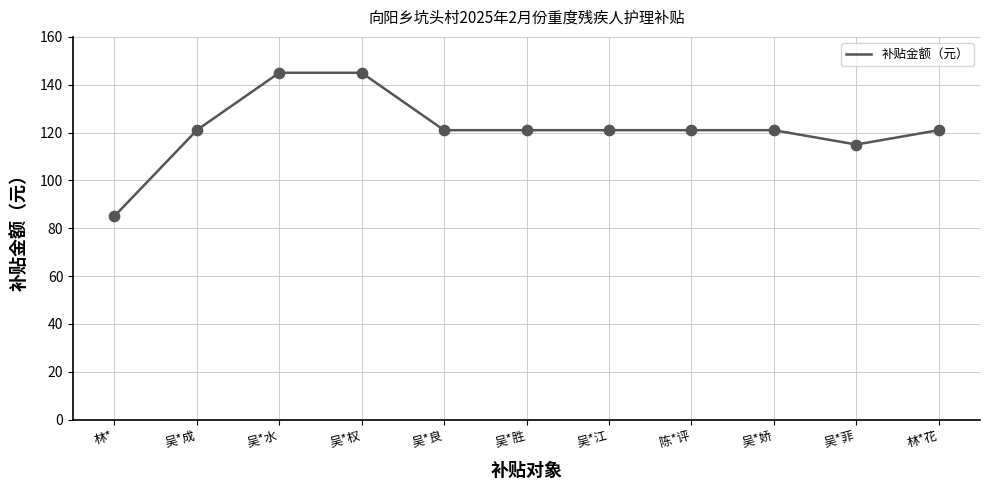

Approximately how many times larger is the value at 吴*良 compared to 吴*水?

0.8